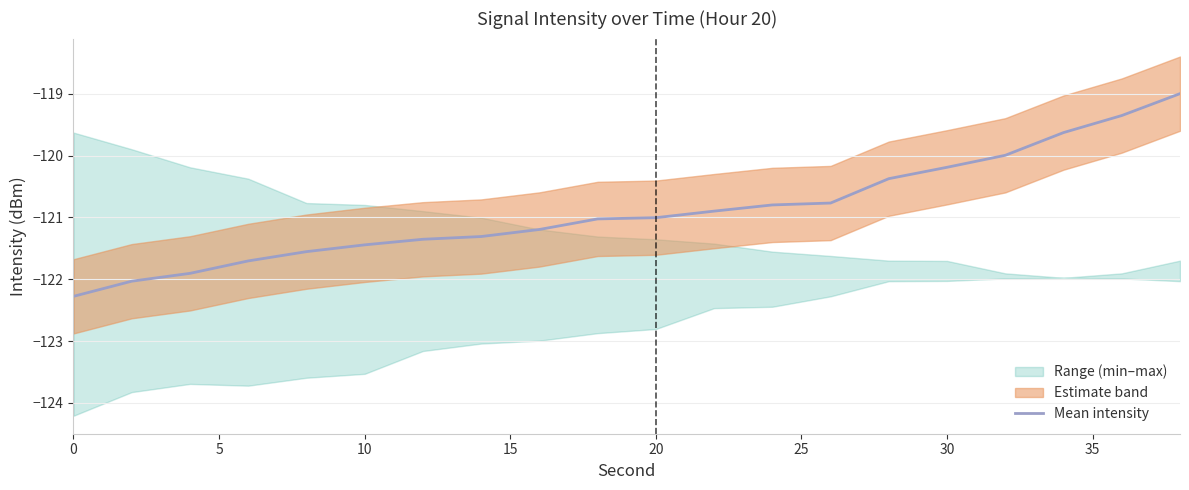

What is the lowest value of the Mean intensity series?

-122.3